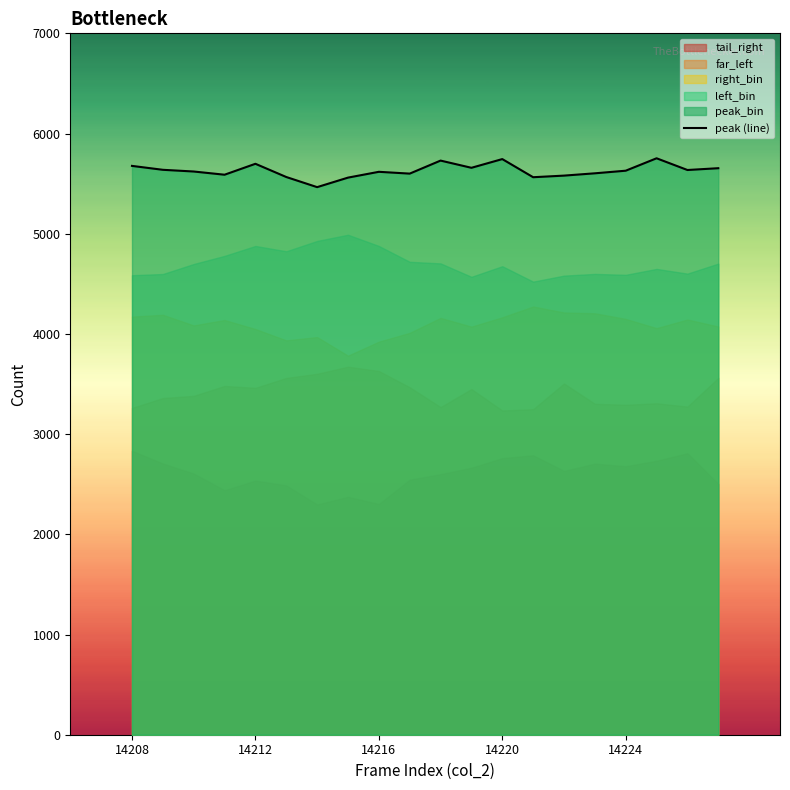

Is it true that peak (line) equals 5618 at 14216?

True